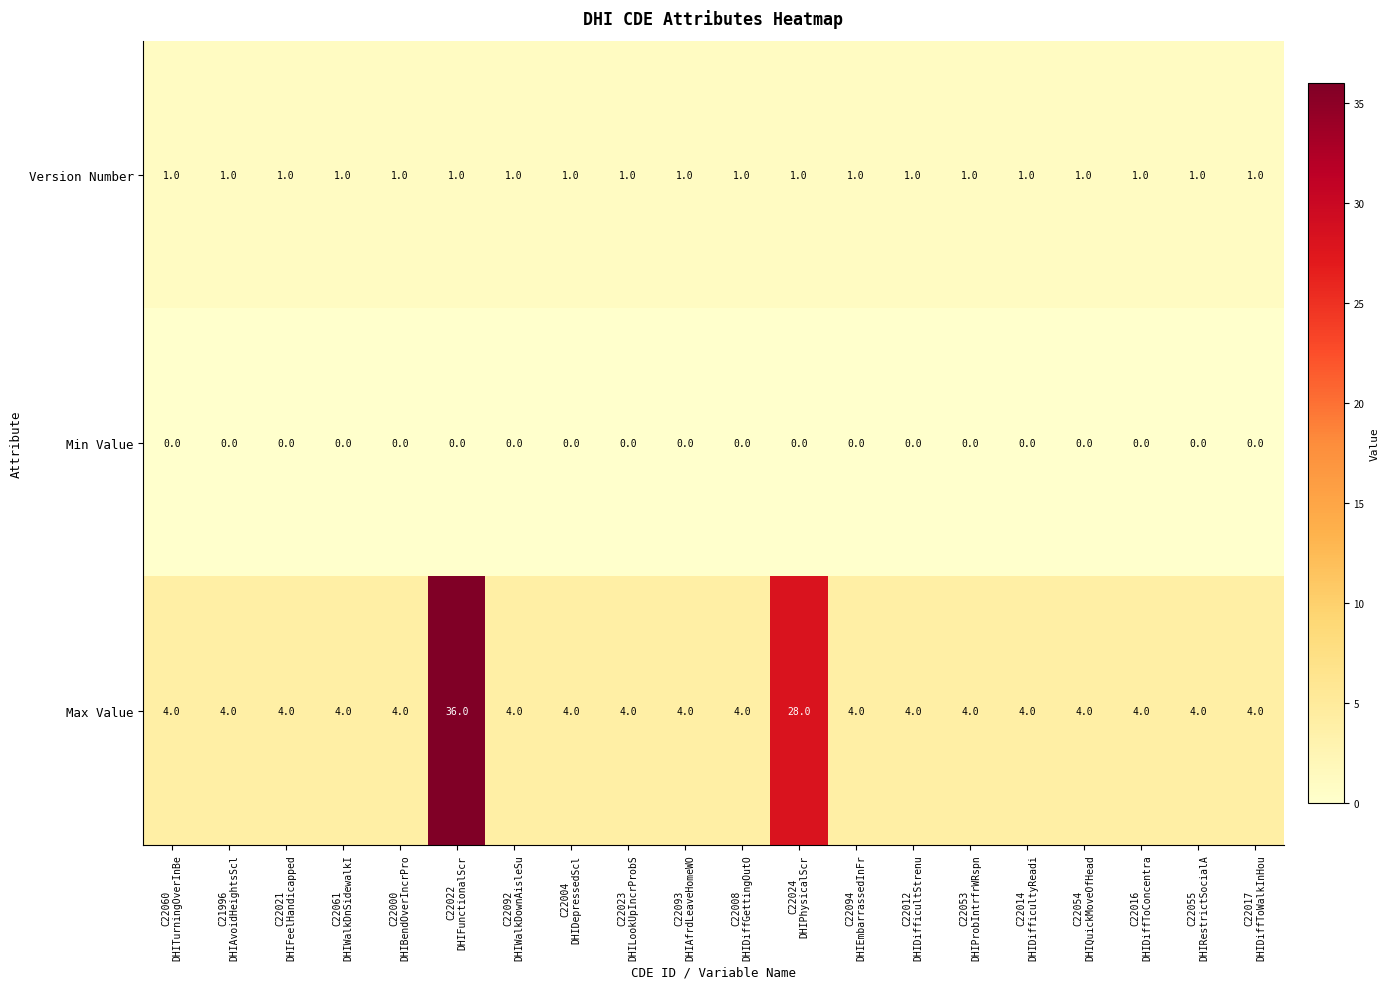

How many data points does each series have?

20